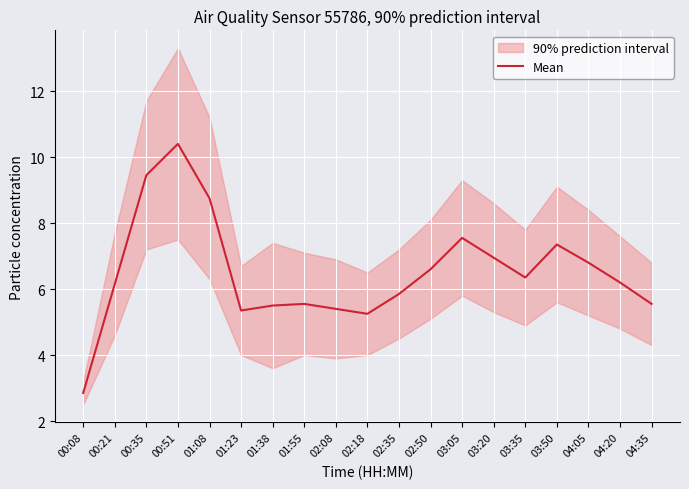

What is the value of the 8th point from the left?

5.5